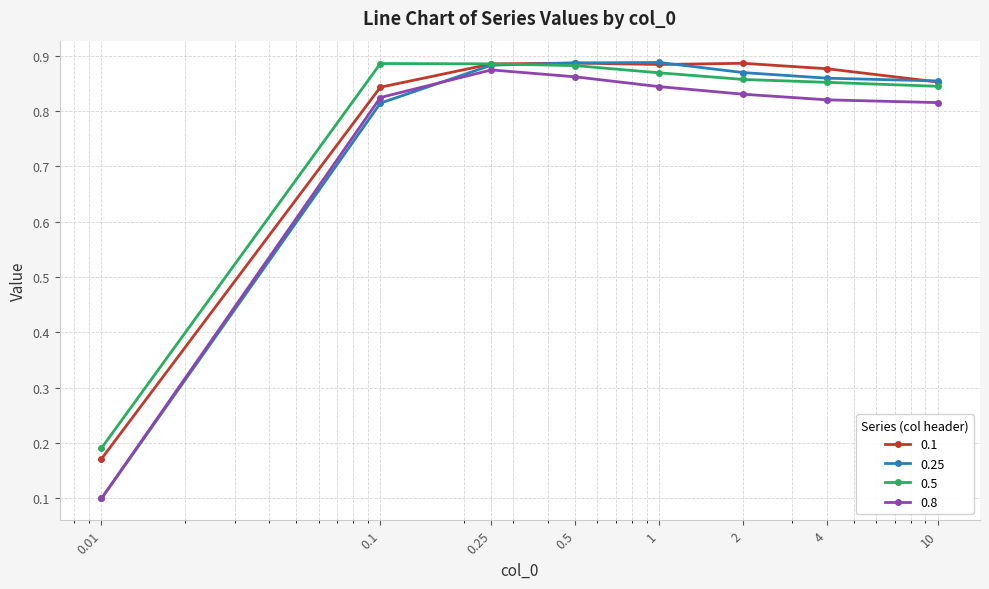

How many 0.5 values are between 0 and 1?

8